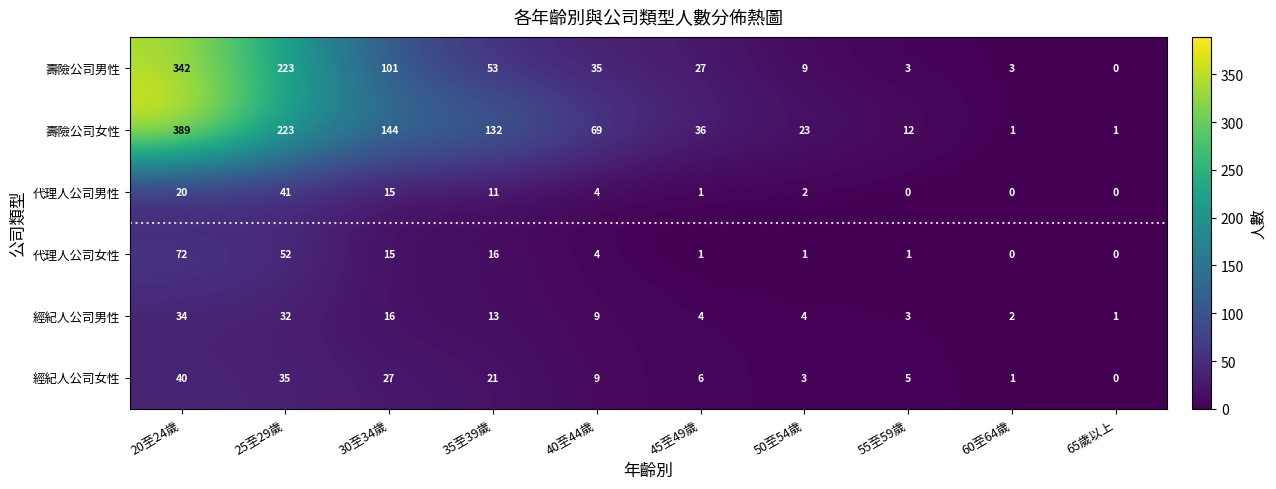

How many data points in 經紀人公司女性 are less than 9?

5